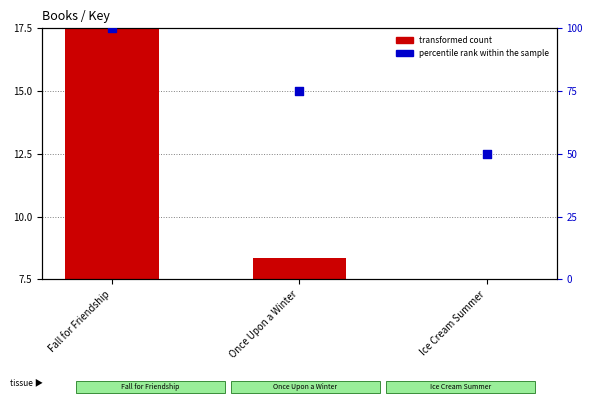

What are all the series names shown in the legend?

transformed count, percentile rank within the sample